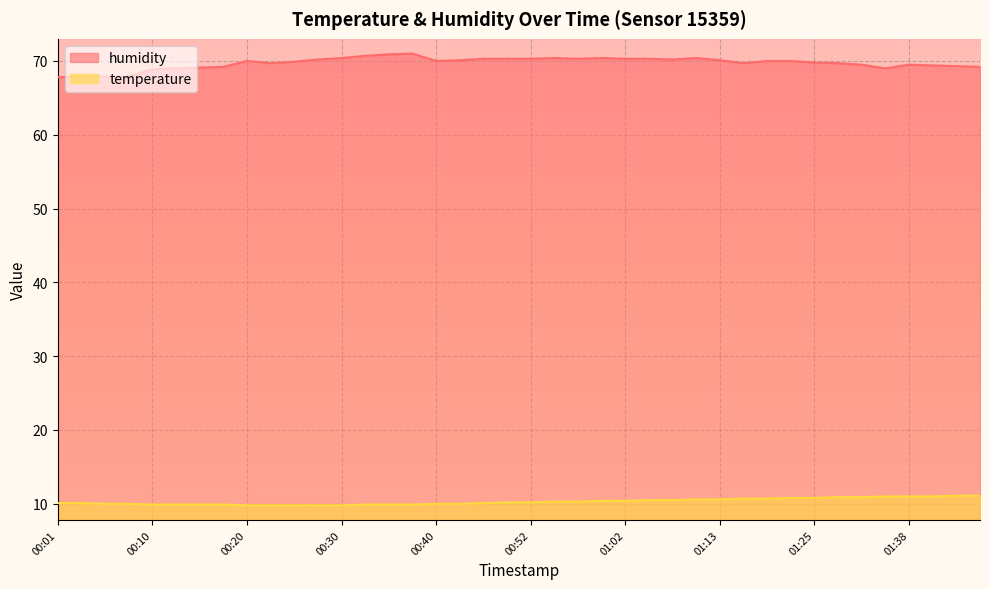

Reading left to right, transcribe all the data shown in this chart.

temperature: 10.1	10.1	10.0	10.0	9.9	9.9	9.9	9.9	9.8	9.8	9.8	9.8	9.8	9.9	9.9	9.9	10.0	10.0	10.1	10.2	10.2	10.3	10.3	10.4	10.4	10.5	10.5	10.6	10.6	10.7	10.7	10.8	10.8	10.9	10.9	11.0	11.0	11.0	11.1	11.1
humidity: 67.8	67.9	67.9	67.9	68.9	69.0	69.1	69.2	70.0	69.7	69.9	70.2	70.4	70.7	70.9	71.0	70.0	70.1	70.3	70.3	70.3	70.4	70.3	70.4	70.3	70.3	70.2	70.4	70.1	69.7	70.0	70.0	69.8	69.7	69.5	69.0	69.5	69.4	69.3	69.2